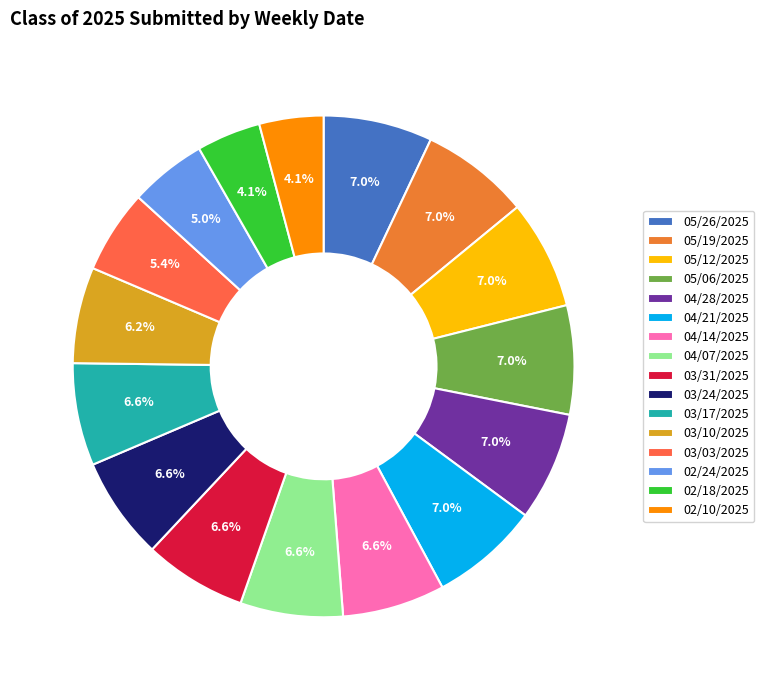

Rank the categories by value from lowest to highest.

02/18/2025, 02/10/2025, 02/24/2025, 03/03/2025, 03/10/2025, 04/14/2025, 04/07/2025, 03/31/2025, 03/24/2025, 03/17/2025, 05/26/2025, 05/19/2025, 05/12/2025, 05/06/2025, 04/28/2025, 04/21/2025